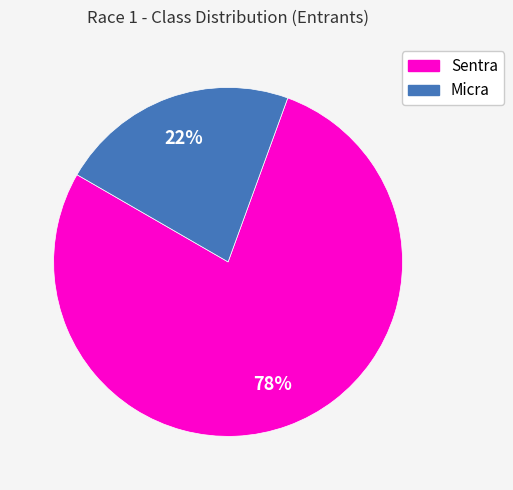

Rank the categories by value from lowest to highest.

Micra, Sentra